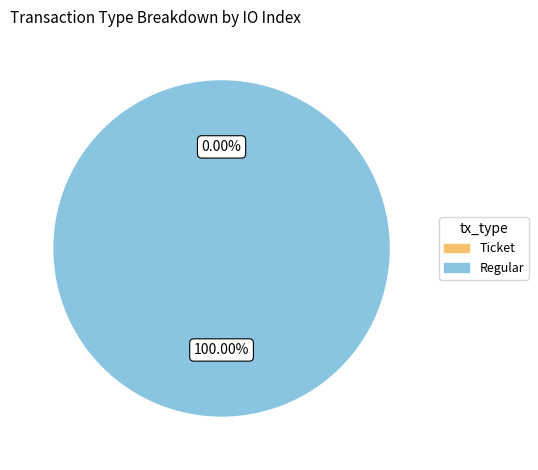

Count the number of slices in the pie.

2